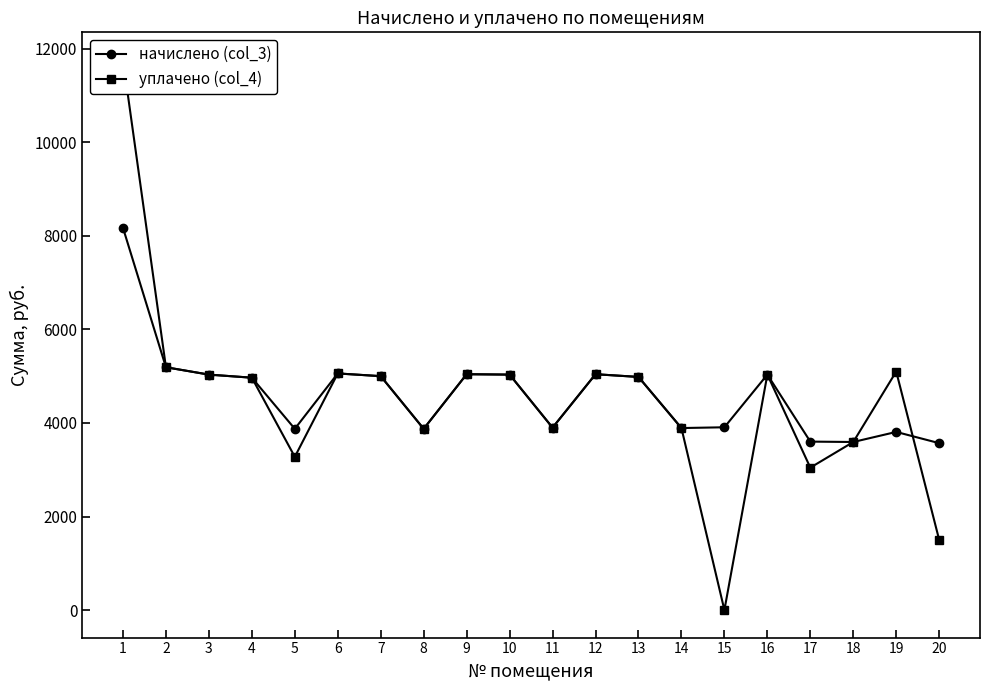

Which series has the largest range (max minus min)?

уплачено (col_4)